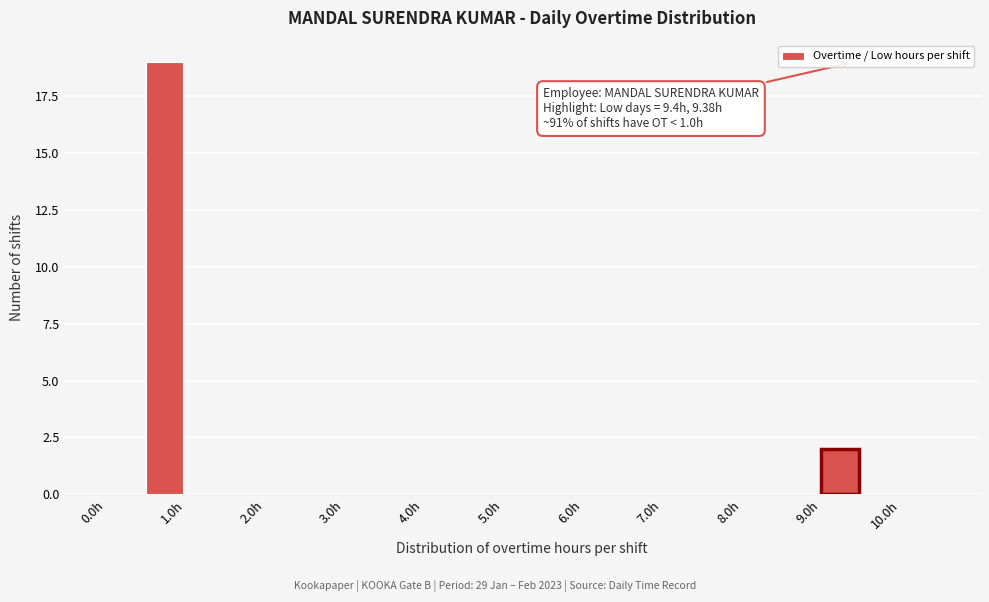

Over which range of the x-axis is the bar tallest?

0.5 to 1.0